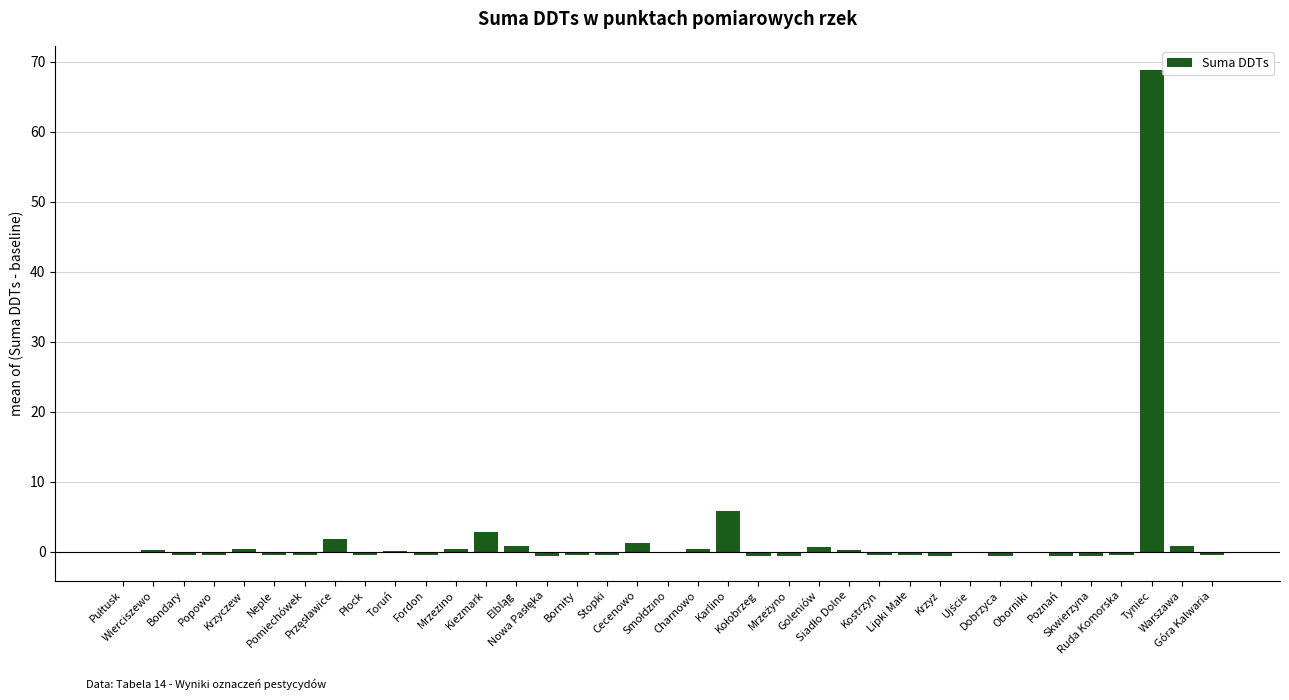

What is the sum of all values?

73.8